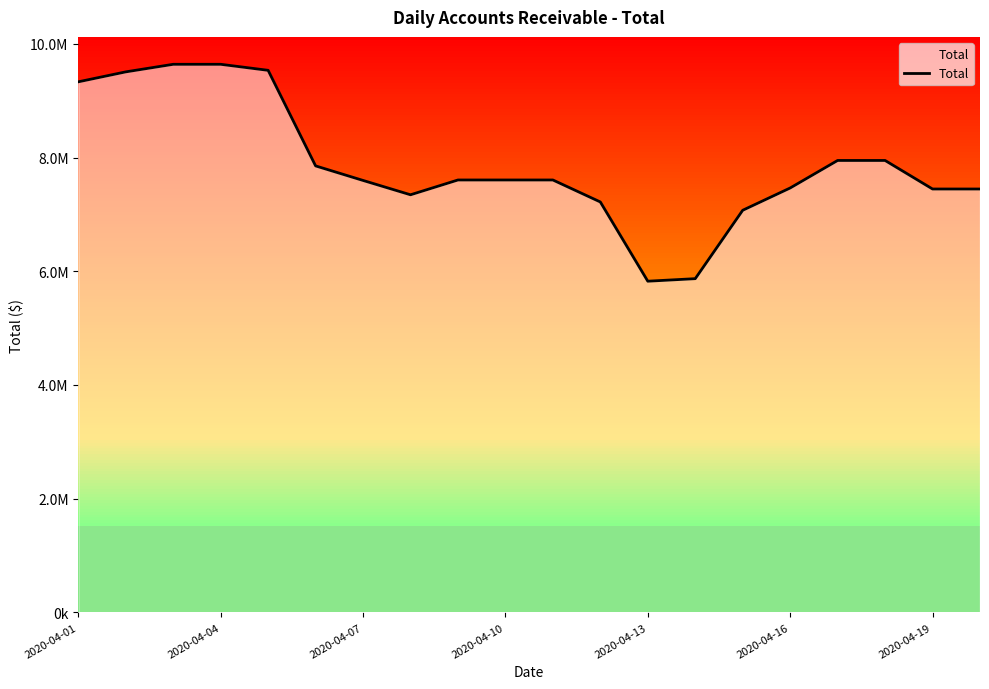

Does the chart display data point markers on the line(s)?

No